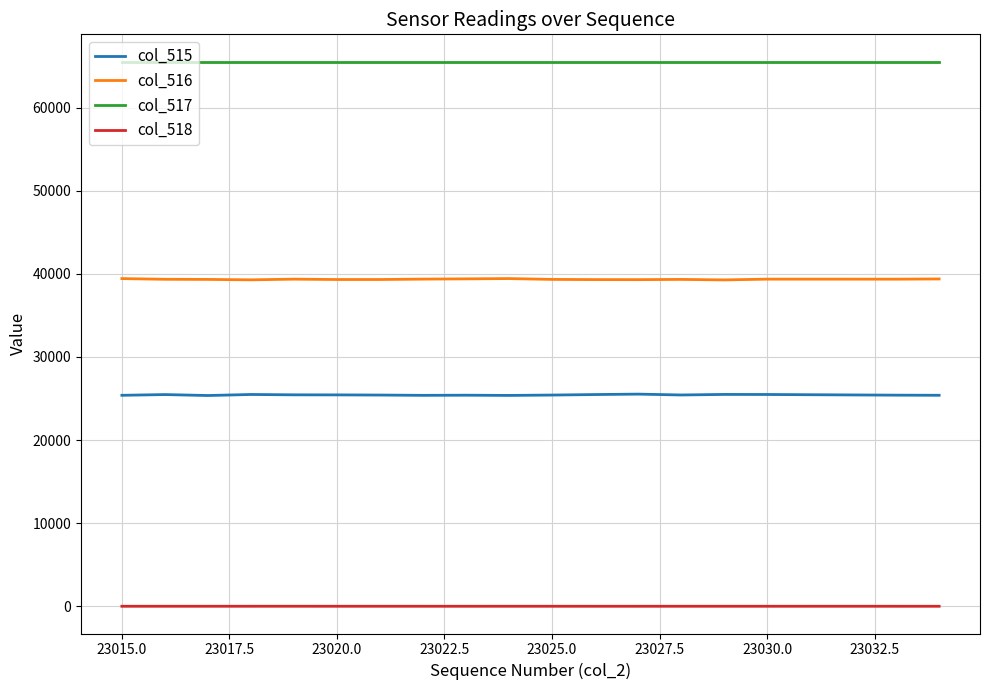

What is the greatest value displayed?

65535